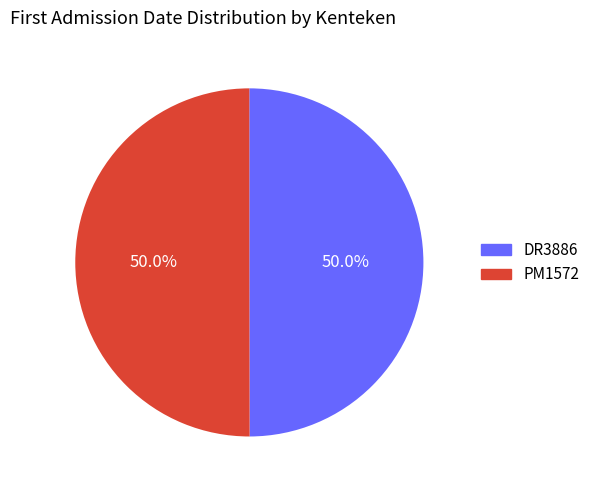

Approximately how many times larger is the value at DR3886 compared to PM1572?

1.0